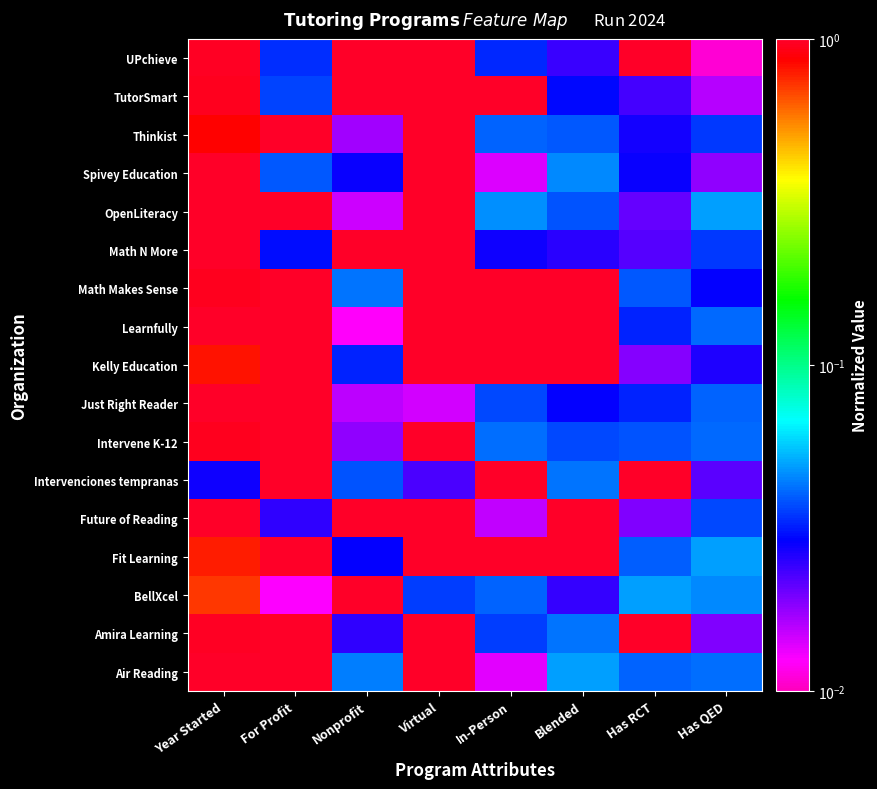

What is the maximum value shown in the chart?

1.0